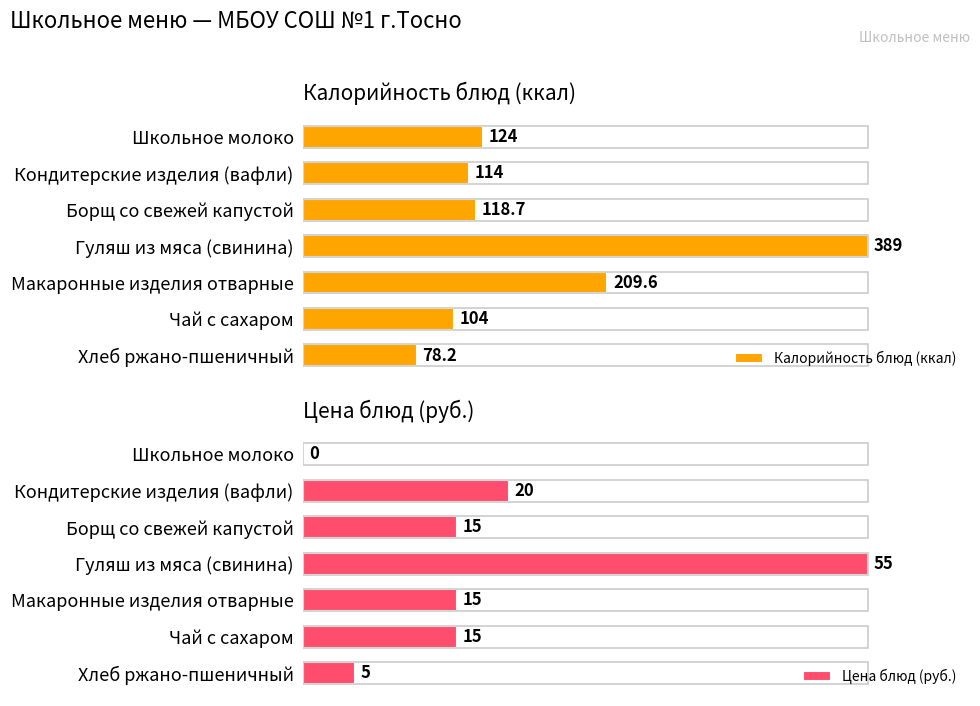

Rank the categories by Калорийность блюд (ккал) value from lowest to highest.

Хлеб ржано-пшеничный, Чай с сахаром, Кондитерские изделия (вафли), Борщ со свежей капустой, Школьное молоко, Макаронные изделия отварные, Гуляш из мяса (свинина)